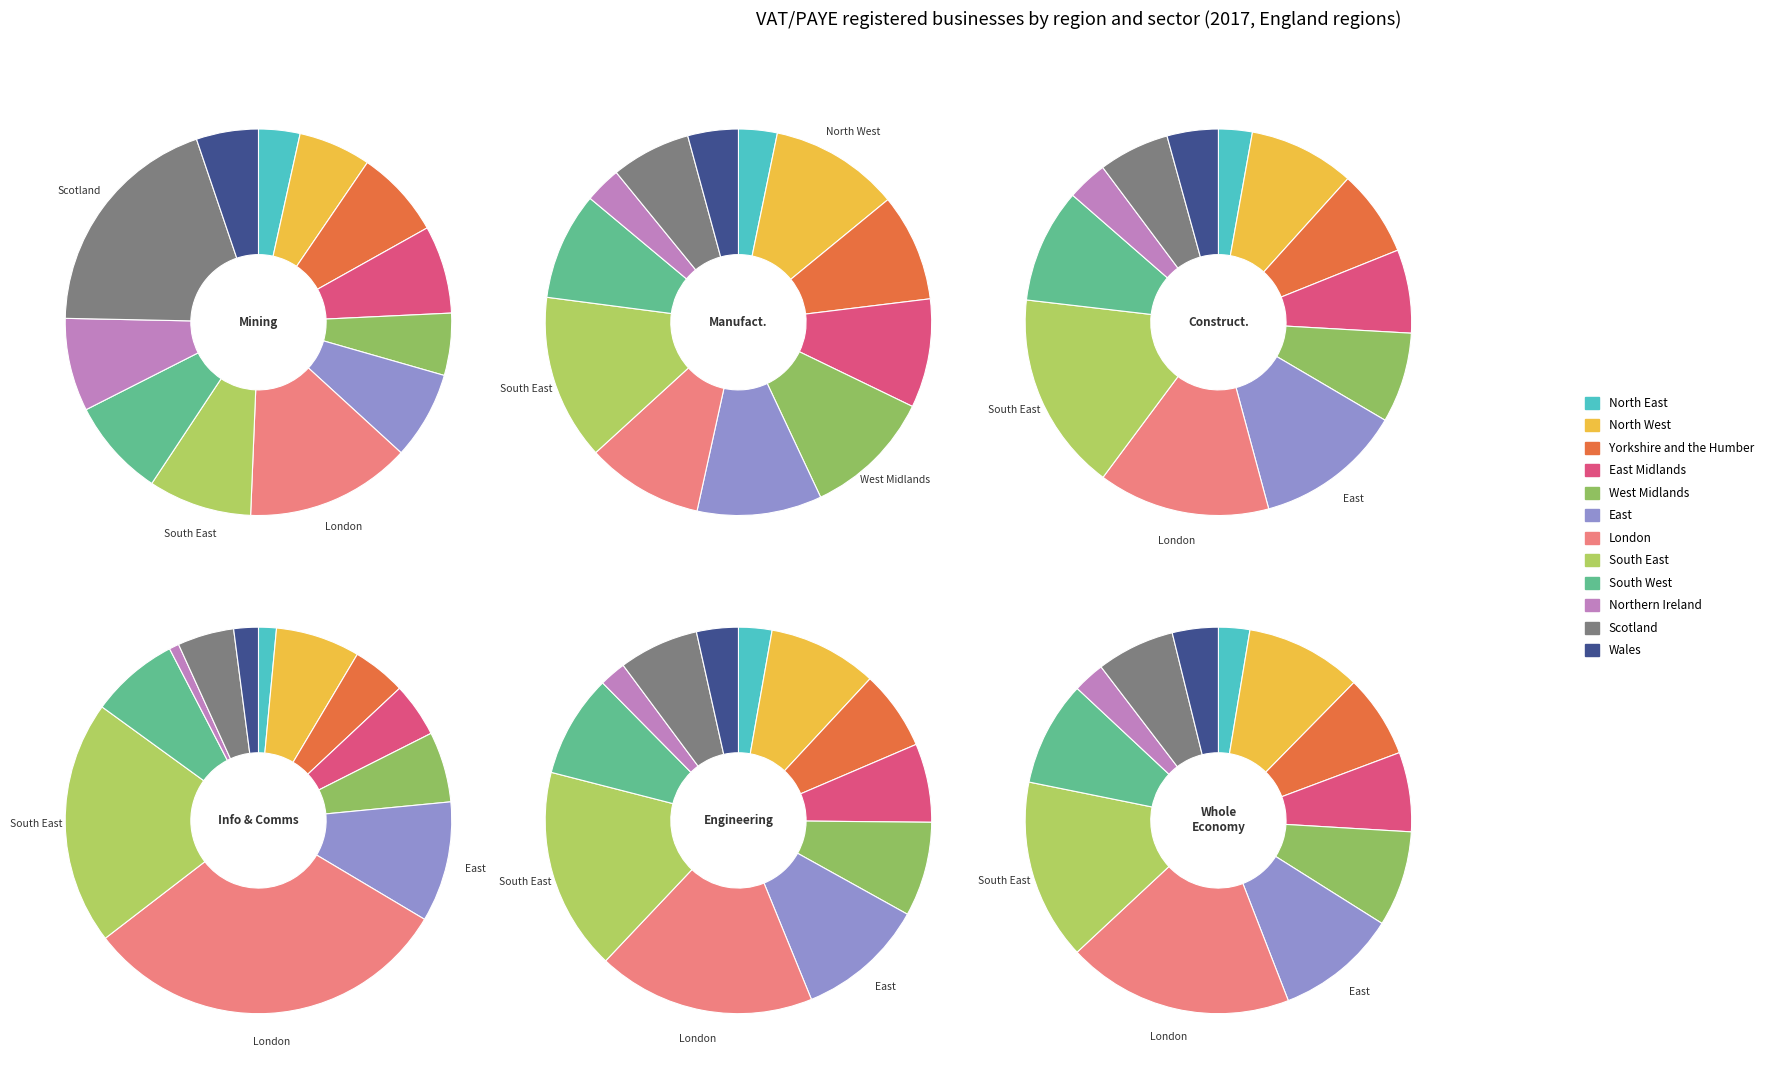

Between East Midlands and Northern Ireland, which series saw the biggest shift?

Whole economy